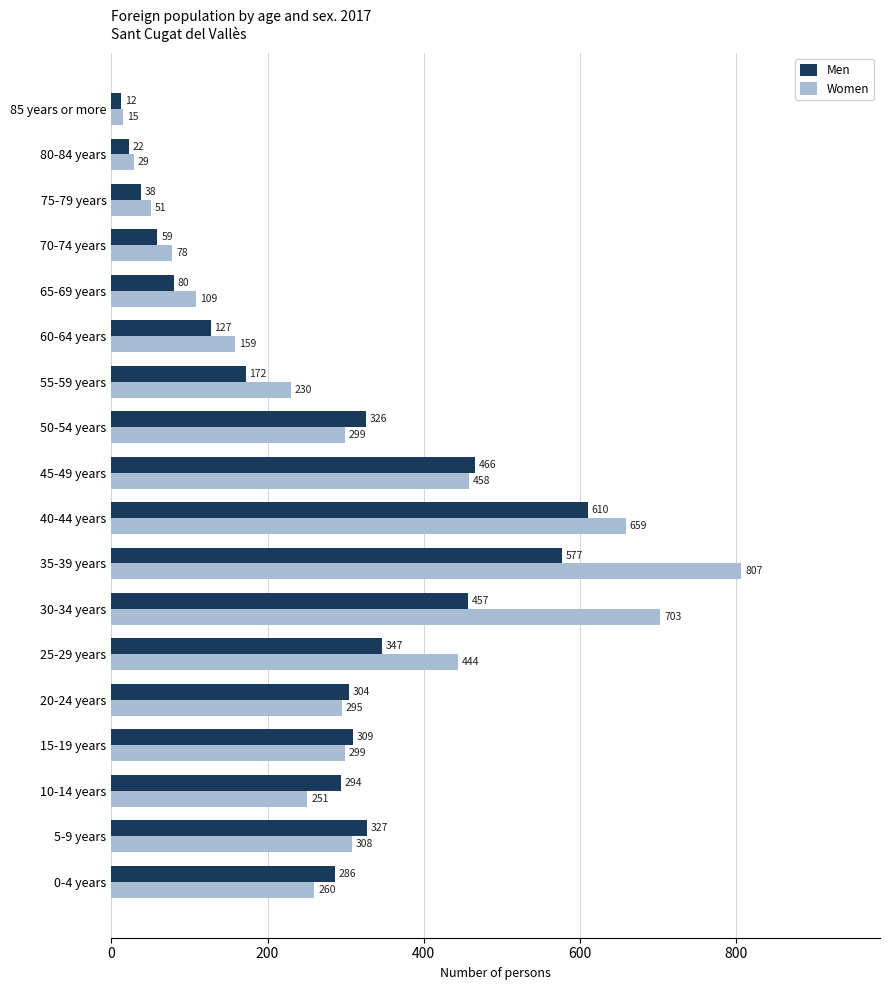

Is it true that Men equals 103 at 70-74 years?

False